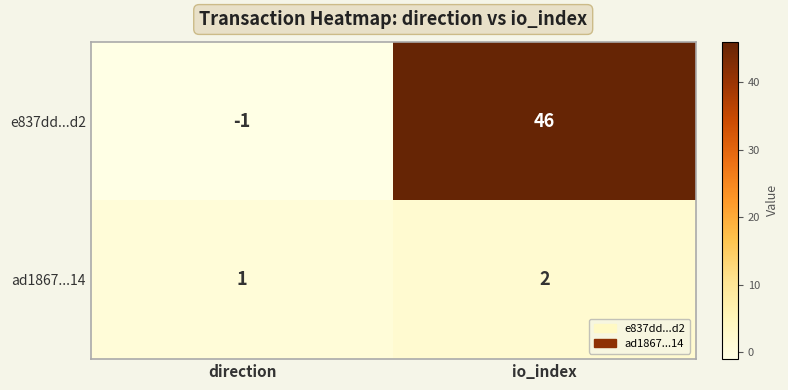

How many categories are shown in the chart?

2